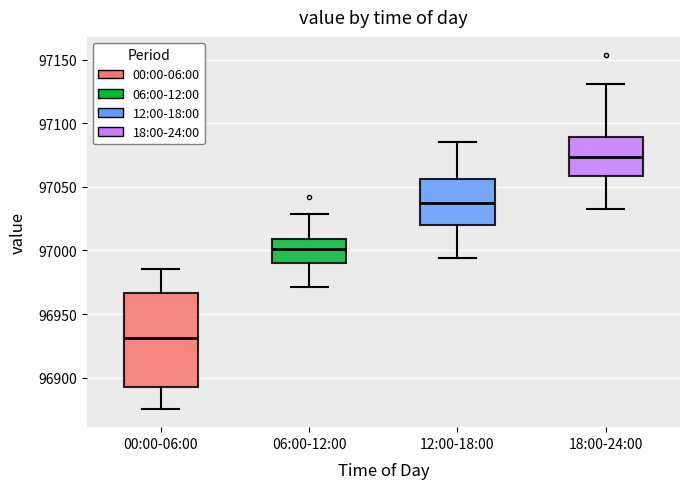

Which box's median line is the lowest?

00:00-06:00